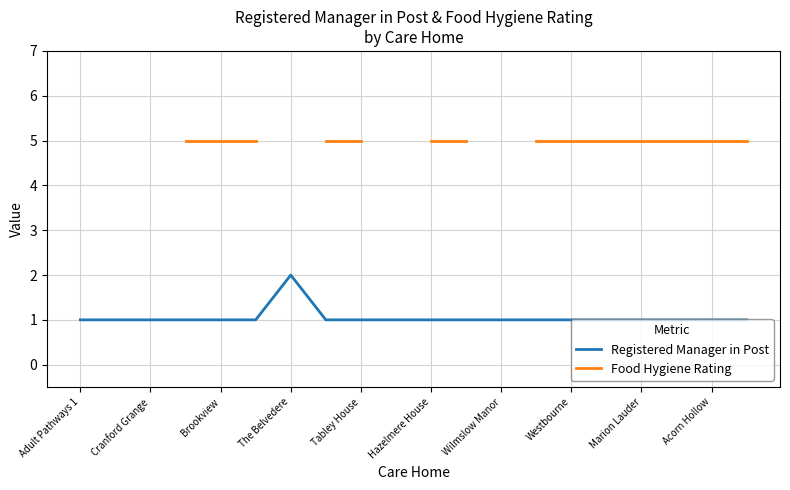

Is it true that Registered Manager in Post equals 1 at The Belvedere?

False